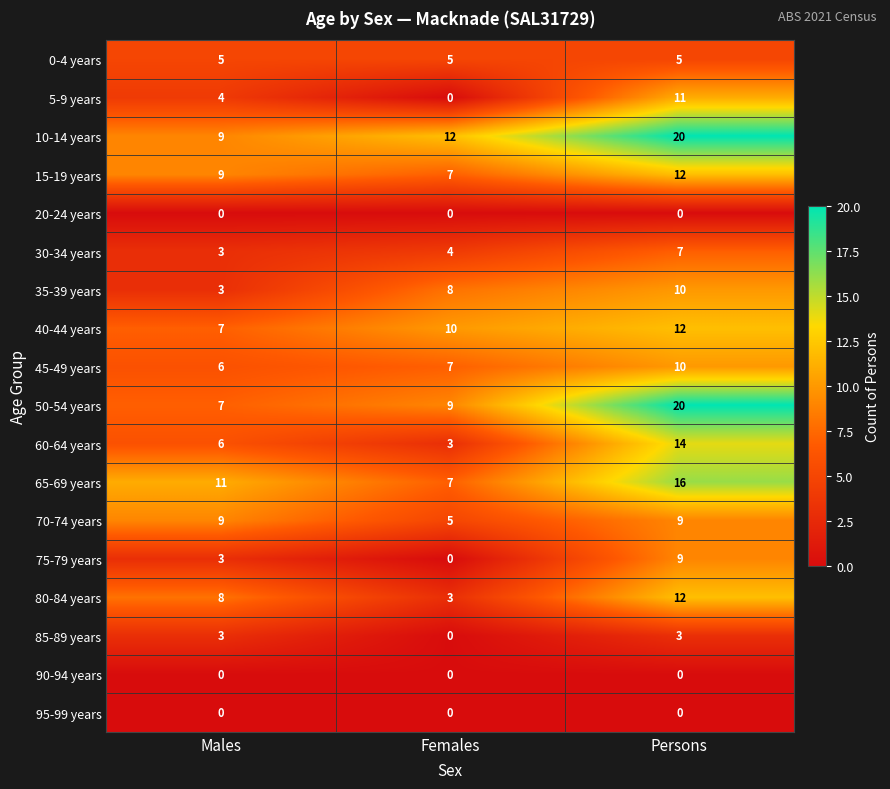

What is the average value of the 10-14 years series?

14